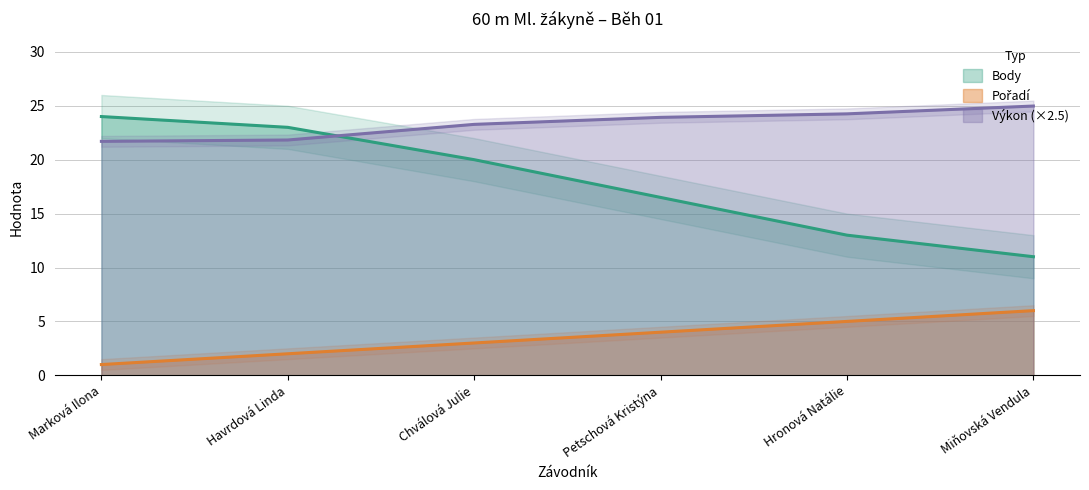

What value does the Pořadí series have at Petschová Kristýna?

4.0